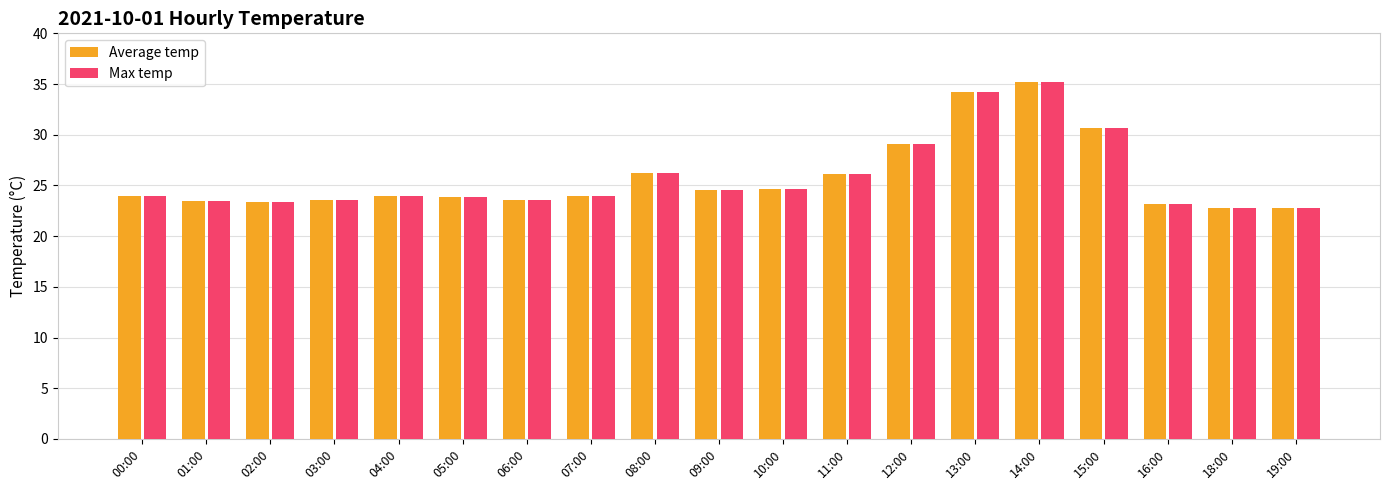

At which category is the sum across all series the highest?

14:00